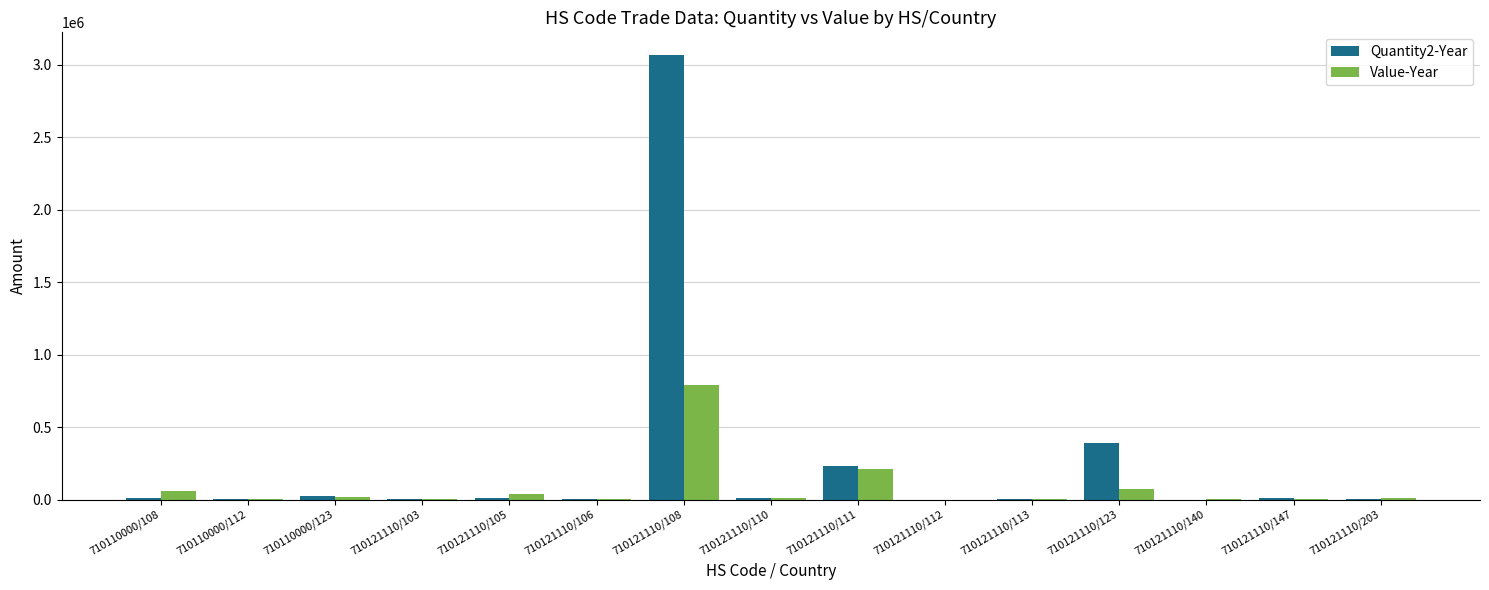

What is the difference between the Value-Year values at 710110000/108 and 710121110/112?

57649